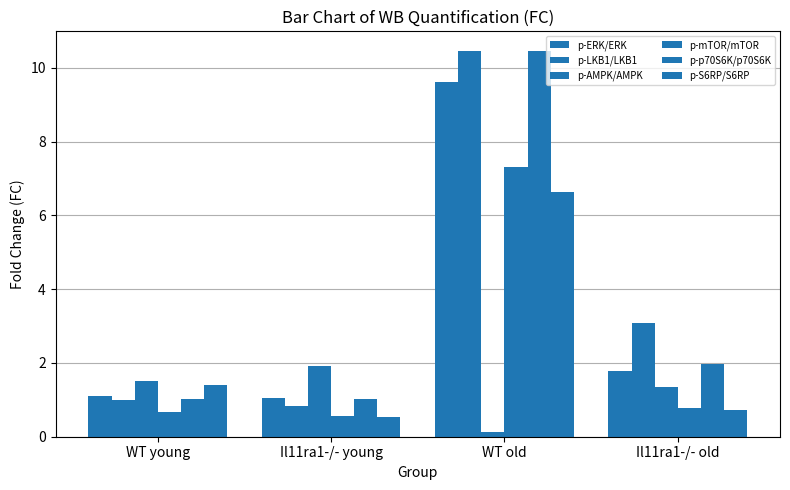

Reading right to left, what are all the values shown in this chart?

p-ERK/ERK: 1.8	9.6	1.0	1.1
p-LKB1/LKB1: 3.1	10.5	0.8	1.0
p-AMPK/AMPK: 1.3	0.1	1.9	1.5
p-mTOR/mTOR: 0.8	7.3	0.6	0.7
p-p70S6K/p70S6K: 2.0	10.5	1.0	1.0
p-S6RP/S6RP: 0.7	6.6	0.5	1.4